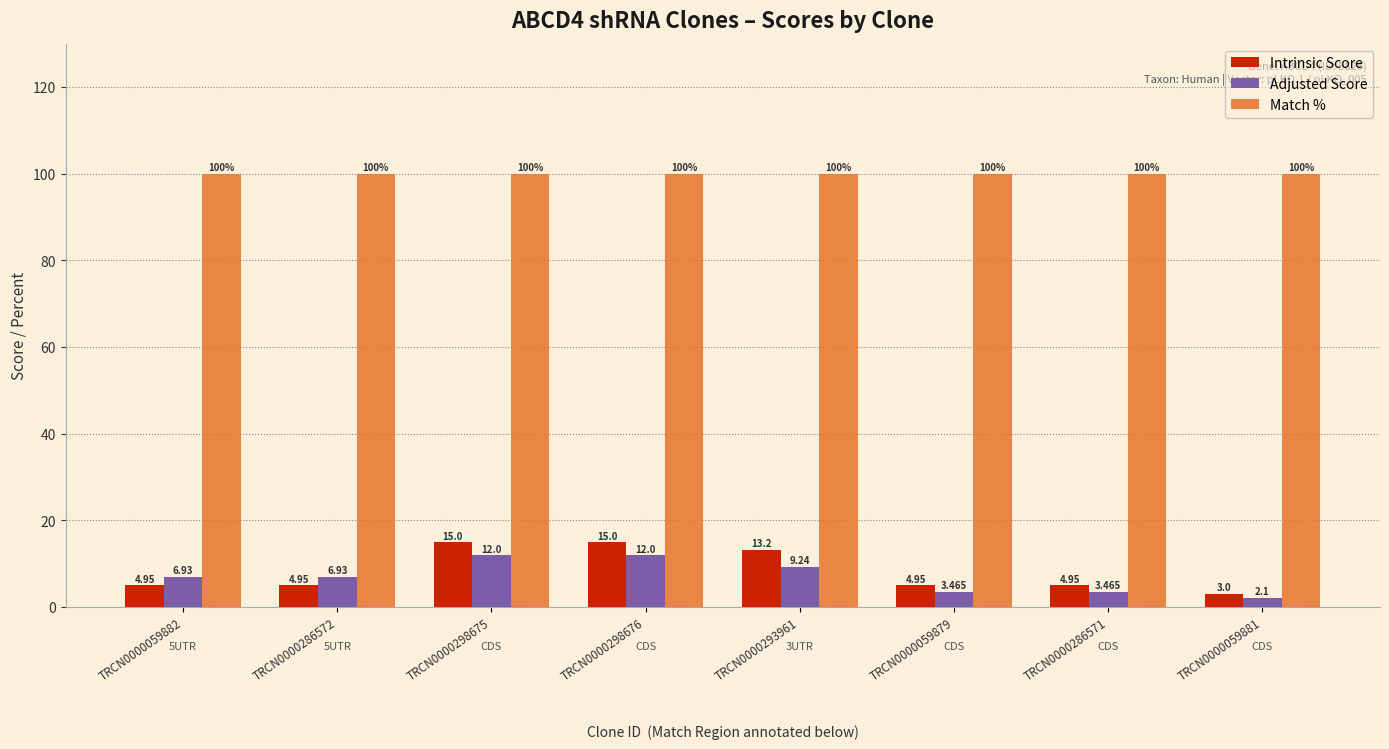

What are all the series names shown in the legend?

Intrinsic Score, Adjusted Score, Match %